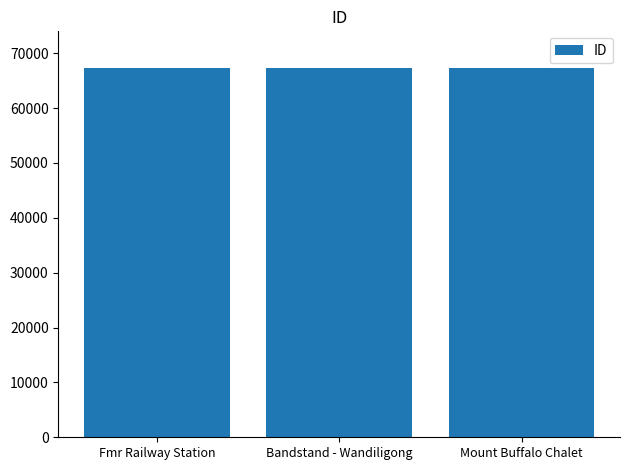

Does the chart contain any negative values?

No